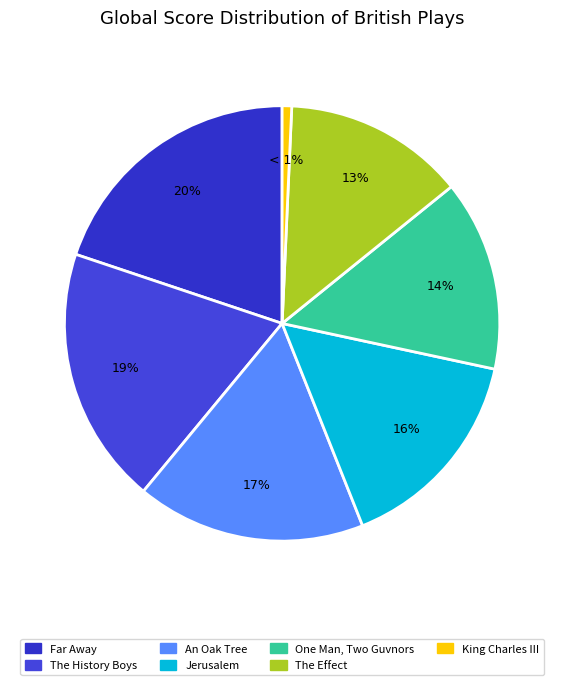

How many slices are in this pie chart?

7